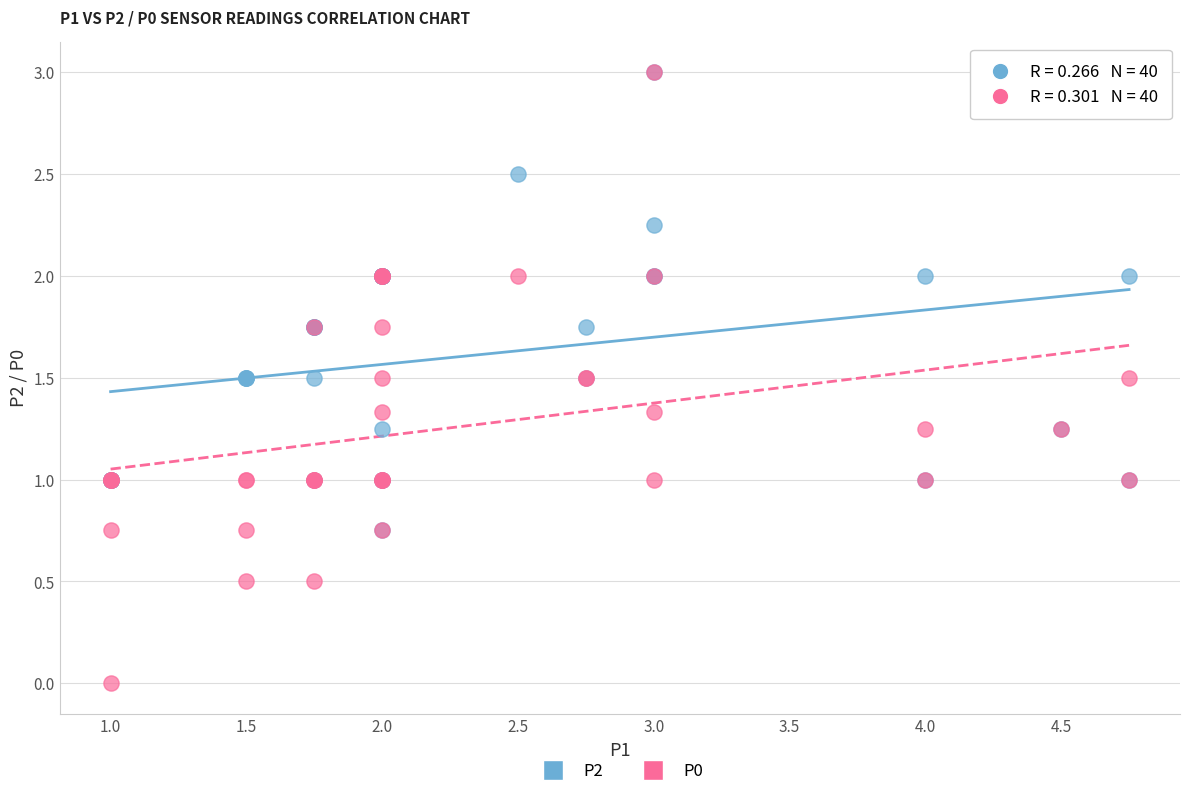

Which series has the widest spread of Y values?

P0